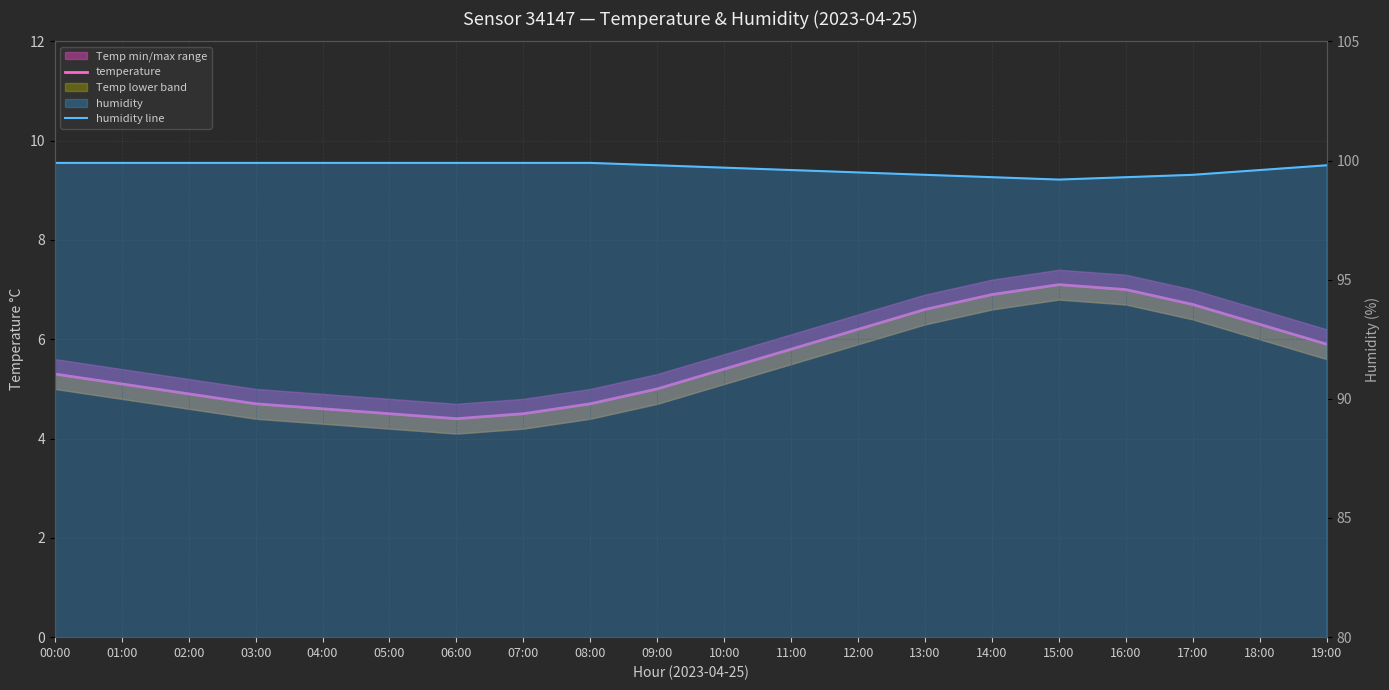

What is the label of the 19th point from the left?

18:00